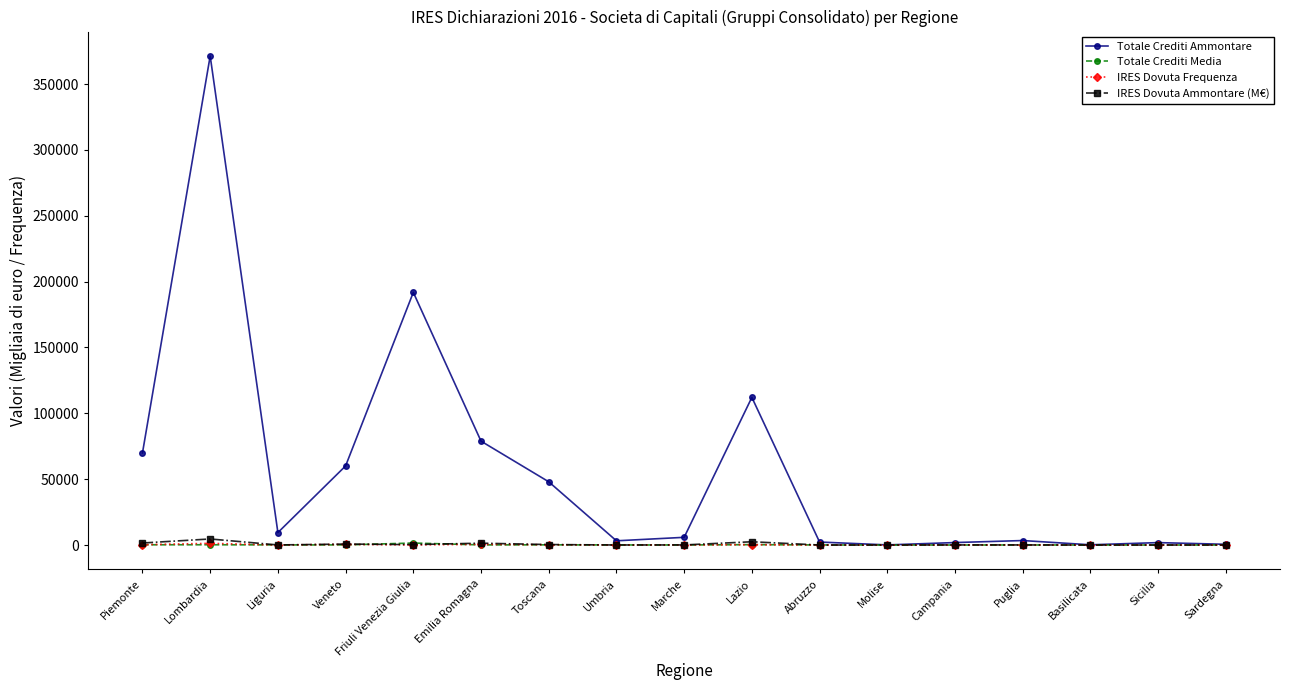

What is the maximum value shown in the chart?

371344.0